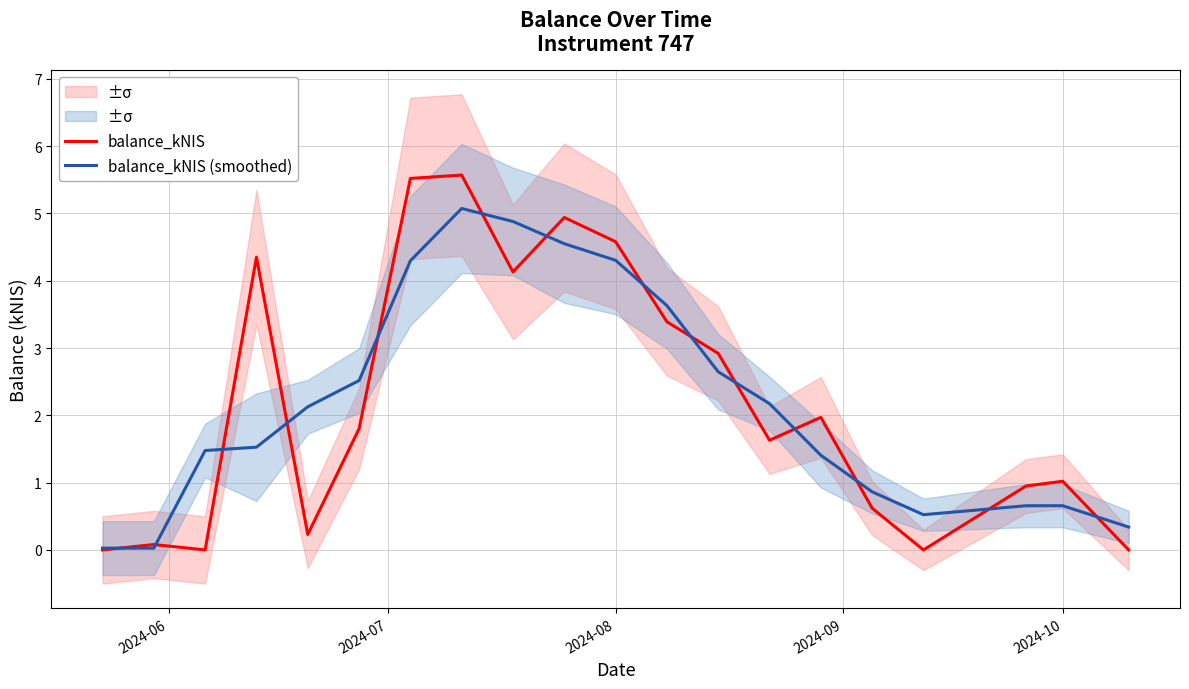

The value of balance_kNIS (smoothed) at 2024-08 is 6.4. True or false?

False